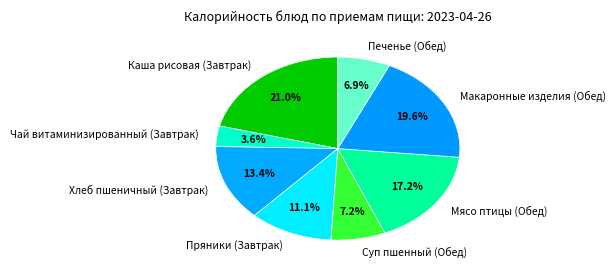

True or false: Печенье (Обед) accounts for 7% of the total.

True